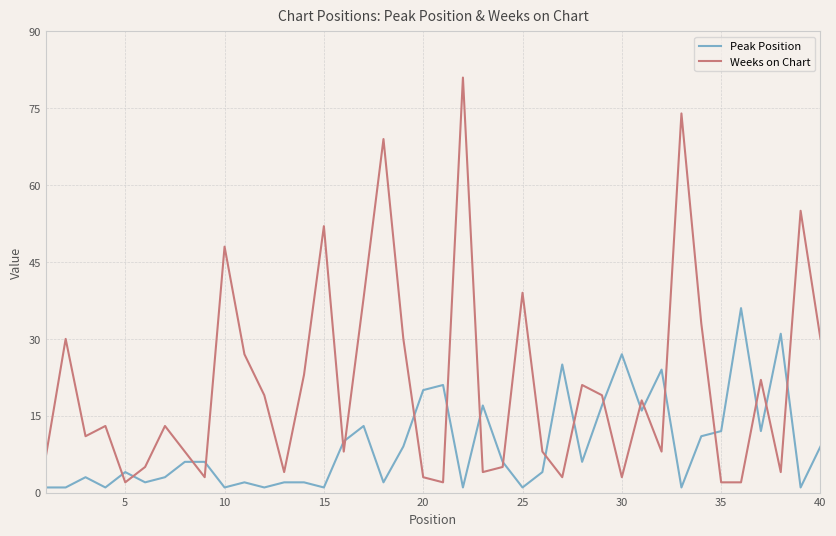

Reading left to right, what are all the values shown in this chart?

Peak Position: 1	1	3	1	4	2	3	6	6	1	2	1	2	2	1	10	13	2	9	20	21	1	17	6	1	4	25	6	17	27	16	24	1	11	12	36	12	31	1	9
Weeks on Chart: 7	30	11	13	2	5	13	8	3	48	27	19	4	23	52	8	38	69	30	3	2	81	4	5	39	8	3	21	19	3	18	8	74	33	2	2	22	4	55	30